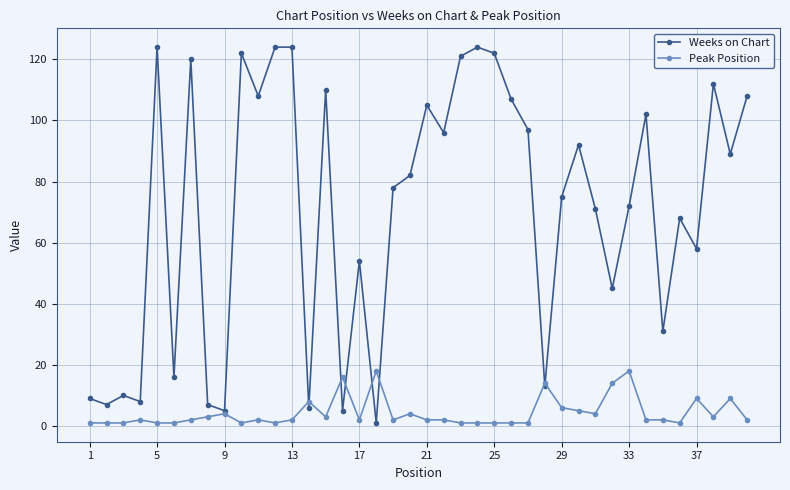

Which series has the largest total across all categories?

Weeks on Chart